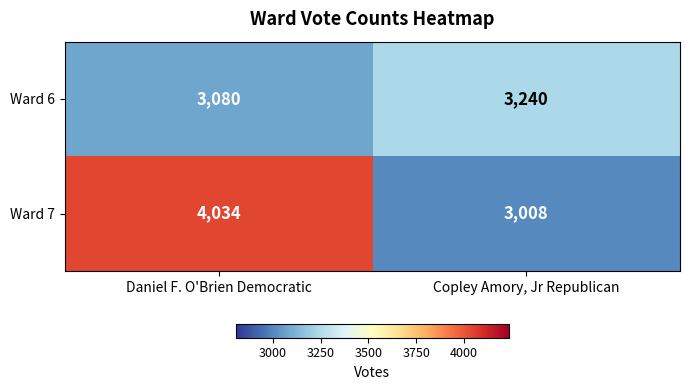

The Ward 7 series shows 2564 at Daniel F. O'Brien Democratic. True or false?

False